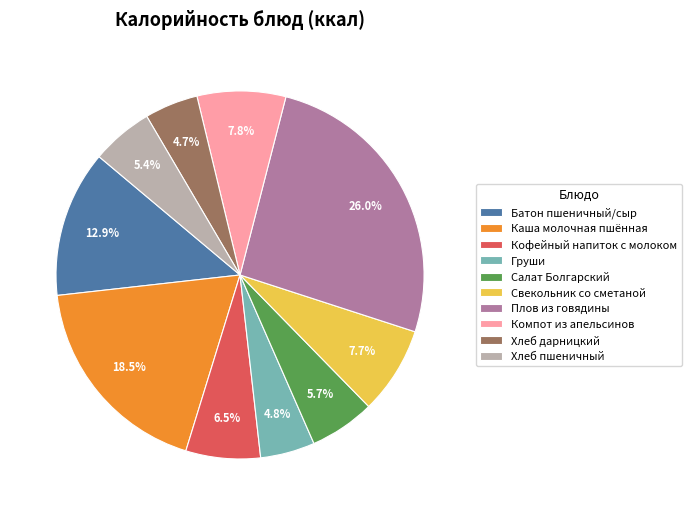

Does Салат Болгарский represent more than half of the total?

No